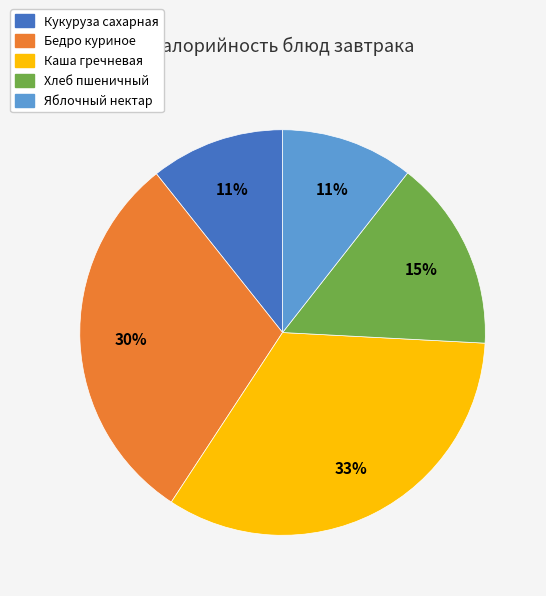

Which has a higher value, Хлеб пшеничный or Яблочный нектар?

Хлеб пшеничный